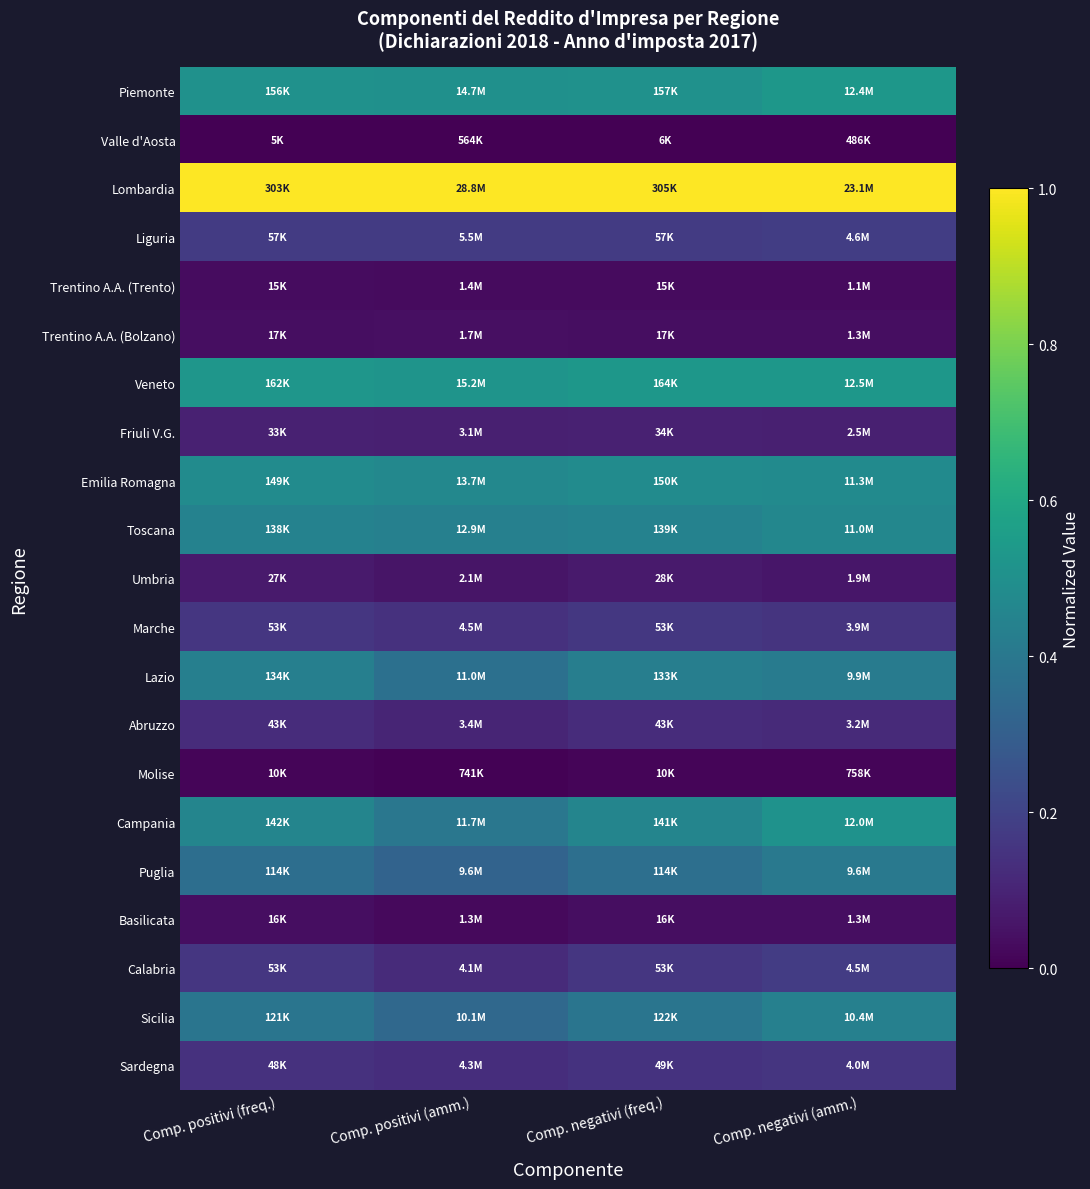

How many data points does each series have?

4